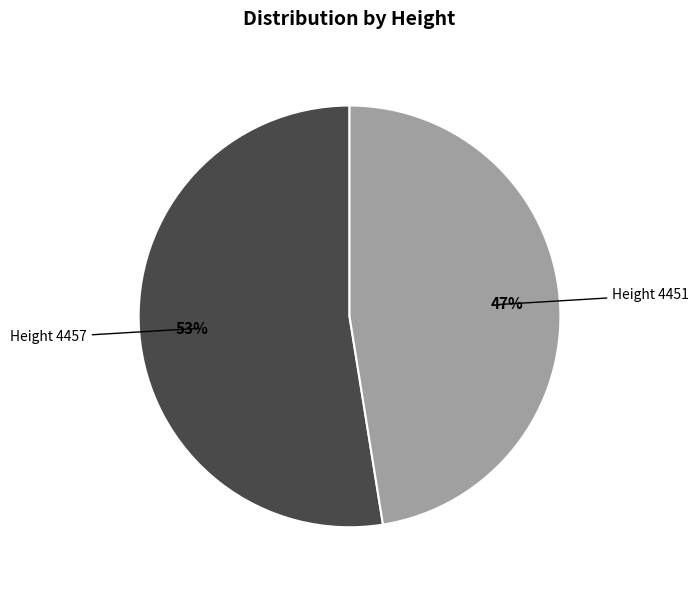

To the nearest percent, what is the average slice percentage?

50%